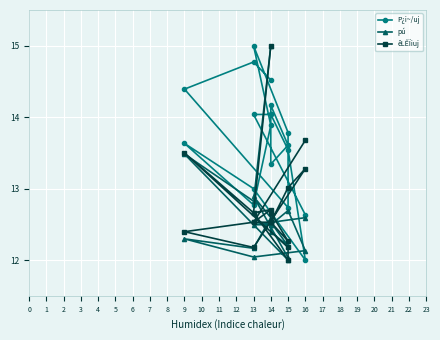

The P¿i~/uj series shows 9.2 at 13. True or false?

False